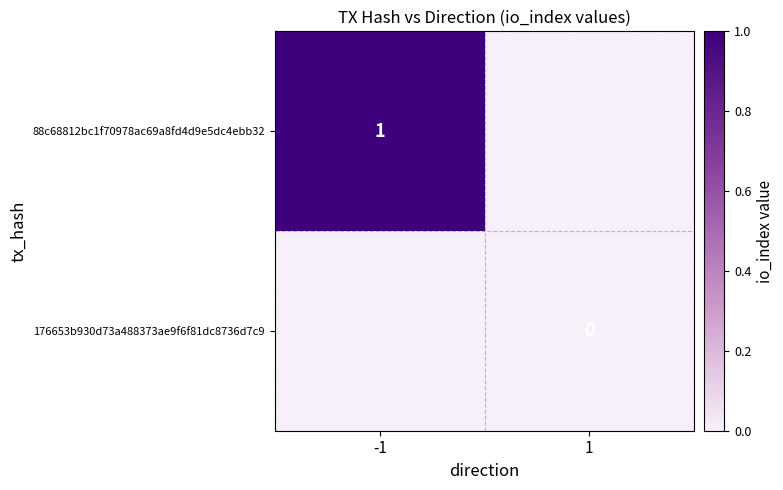

The value of 88c68812bc1f70978ac69a8fd4d9e5dc4ebb32 at -1 is 1. True or false?

True